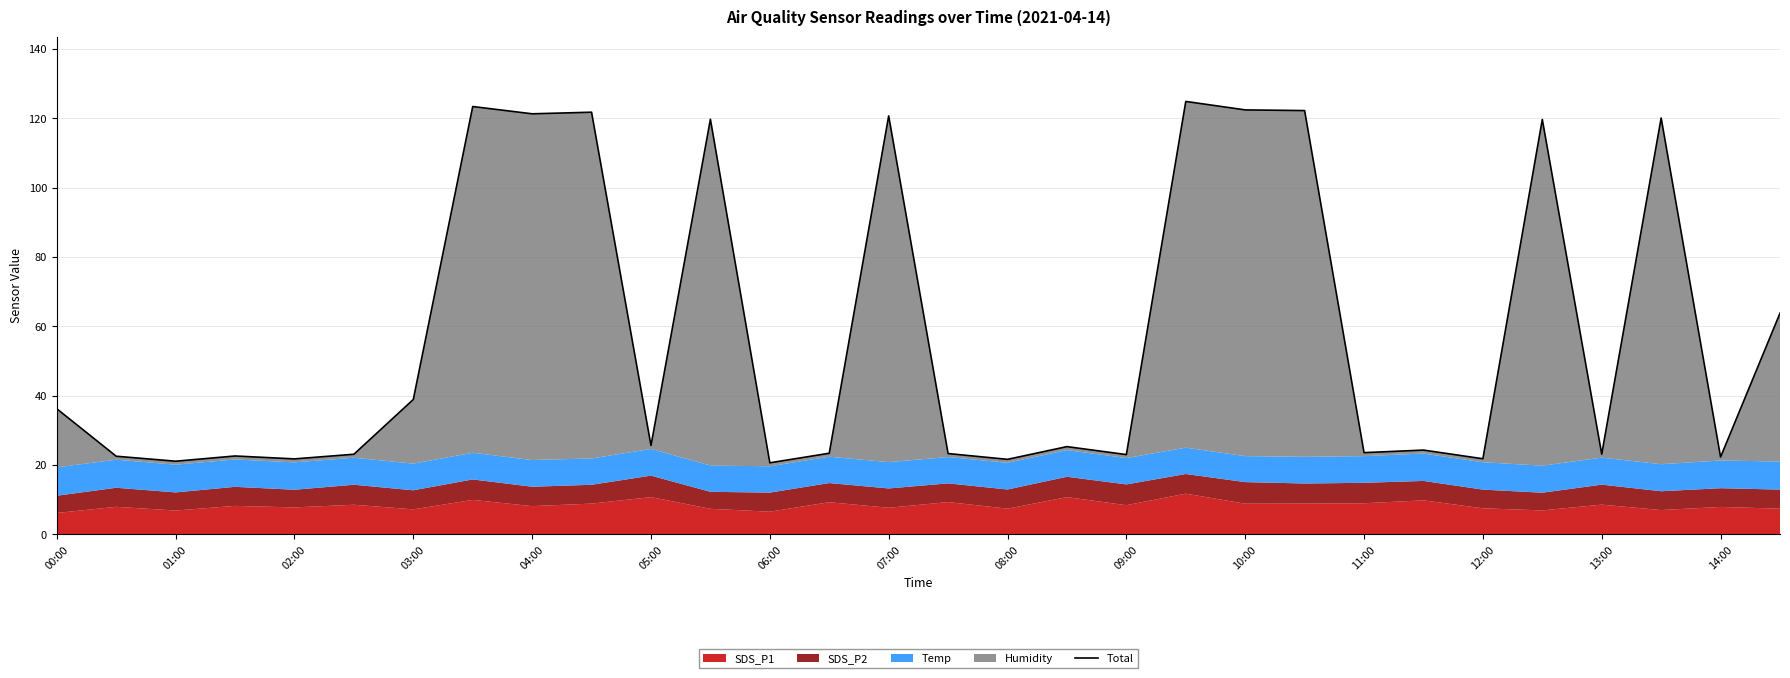

True or false: there are more than 0 points higher than both neighbors.

True